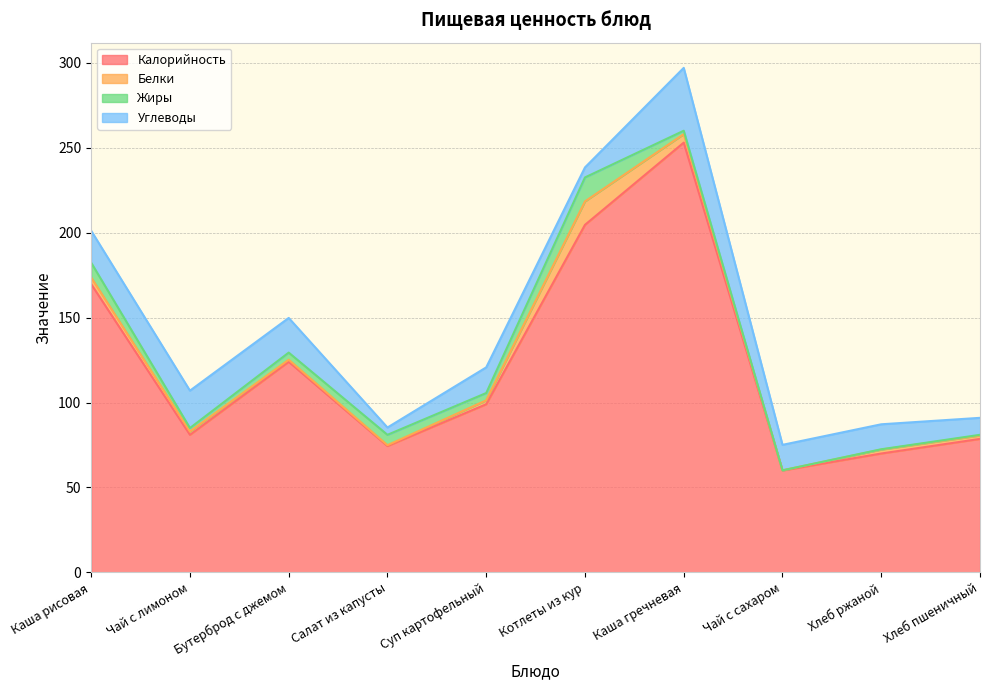

True or false: Жиры and Калорийность intersect in this chart.

False